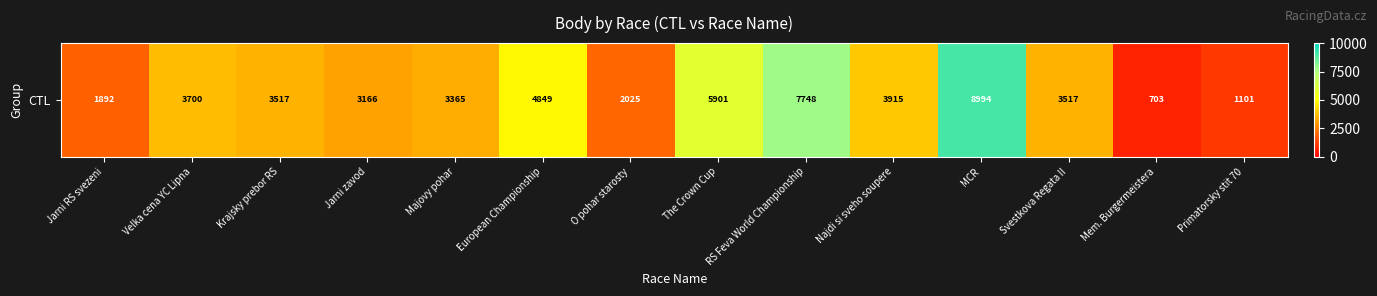

What is the difference between the values at Primatorsky stit 70 and Velka cena YC Lipna?

2599